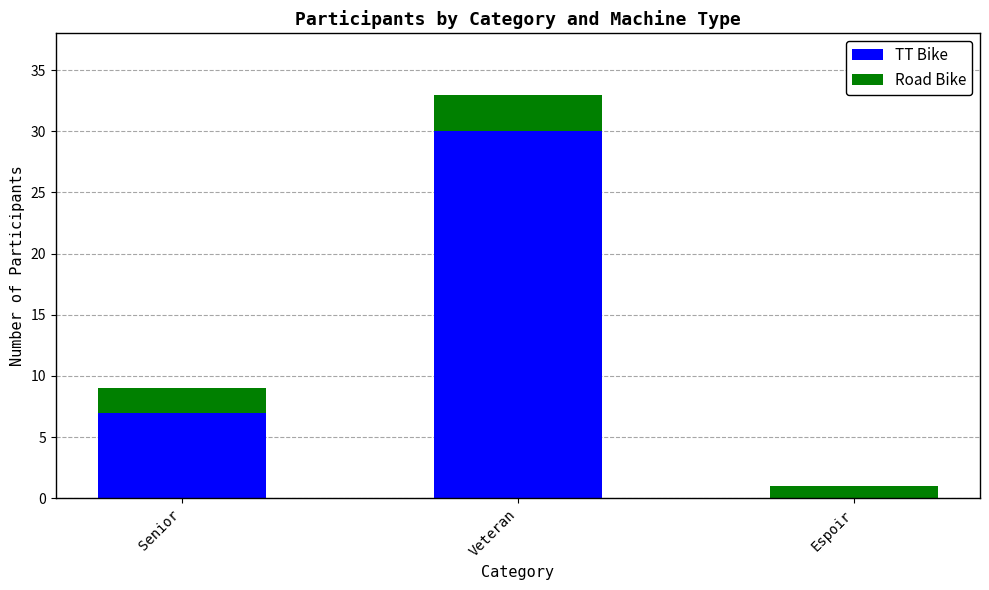

How many categories are shown in the chart?

3